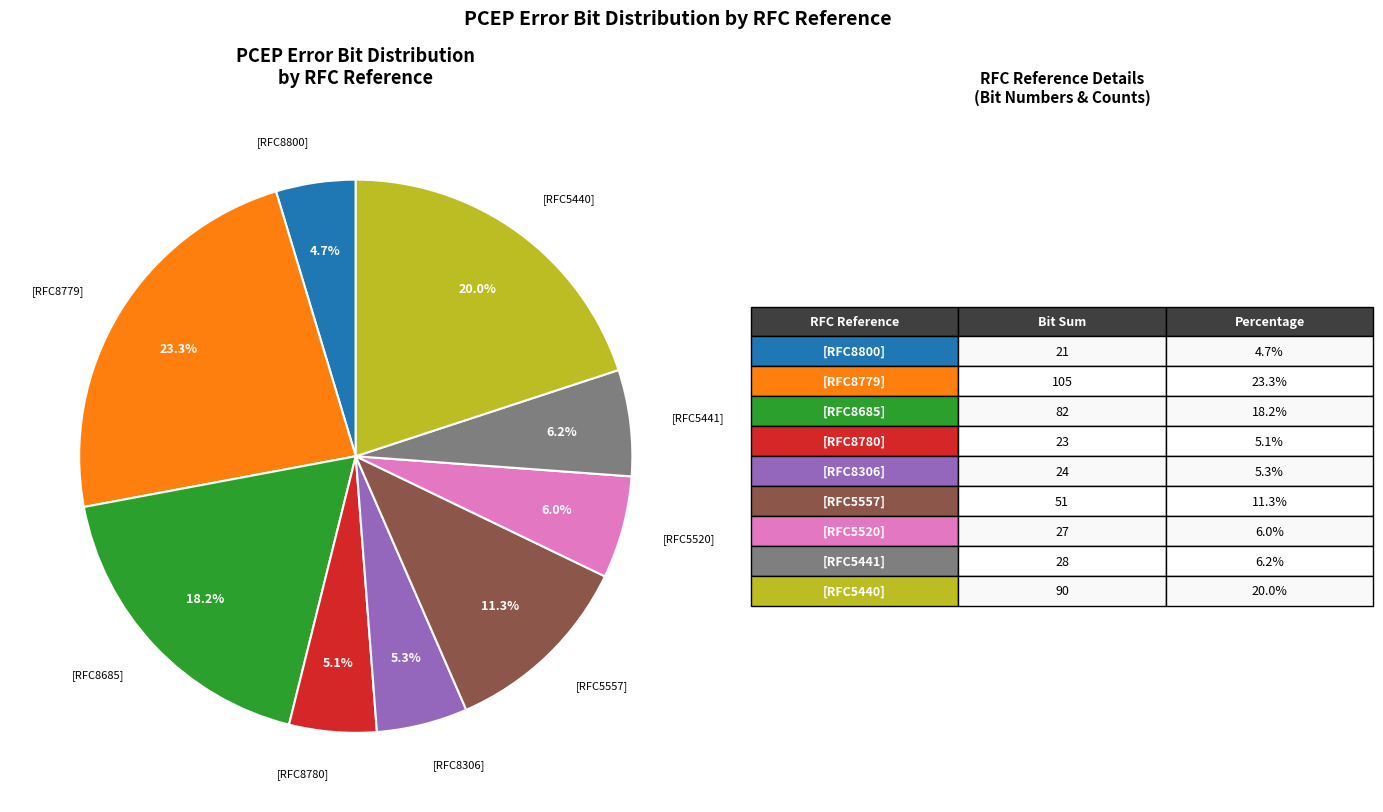

Count the number of slices in the pie.

9